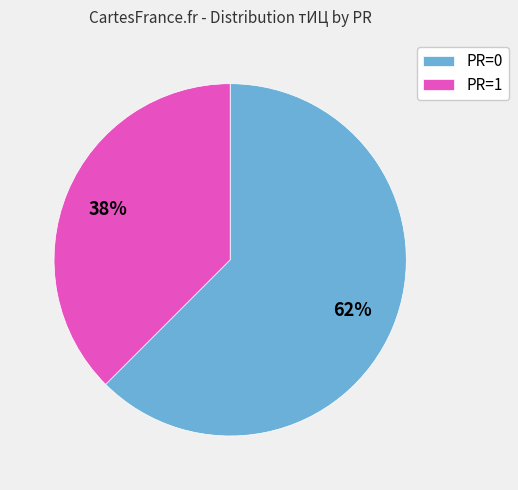

Is there a majority slice in this chart?

Yes